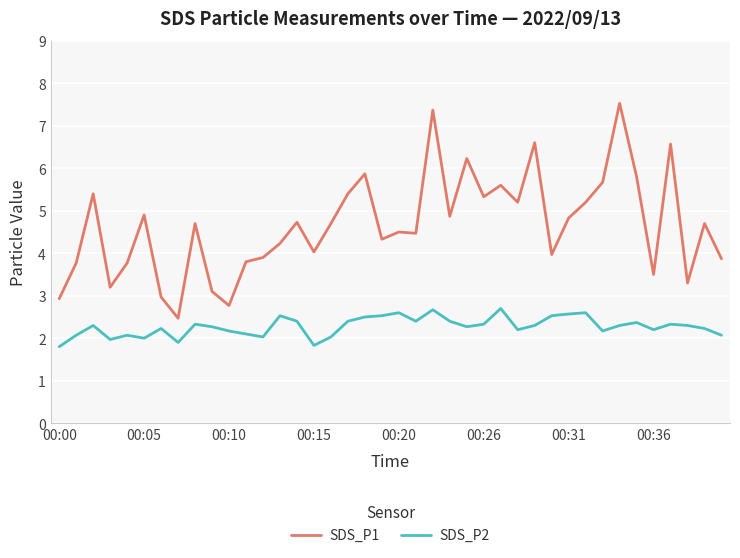

Rank the series by their average value, from lowest to highest.

SDS_P2, SDS_P1